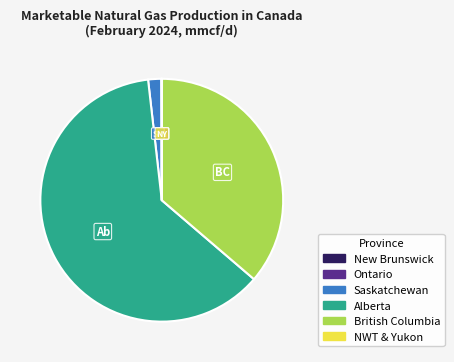

Which slice represents more than half of the pie?

Alberta